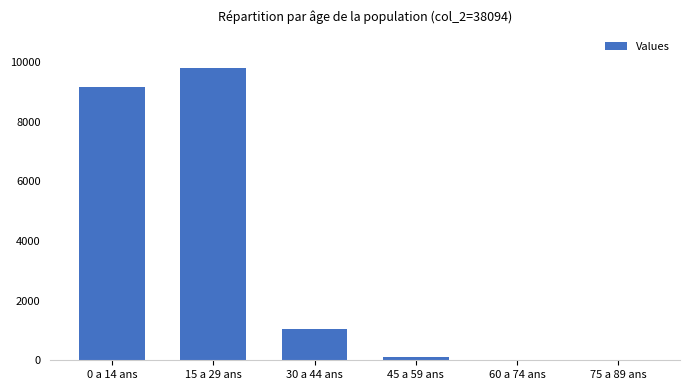

What is the maximum value shown in the chart?

9806